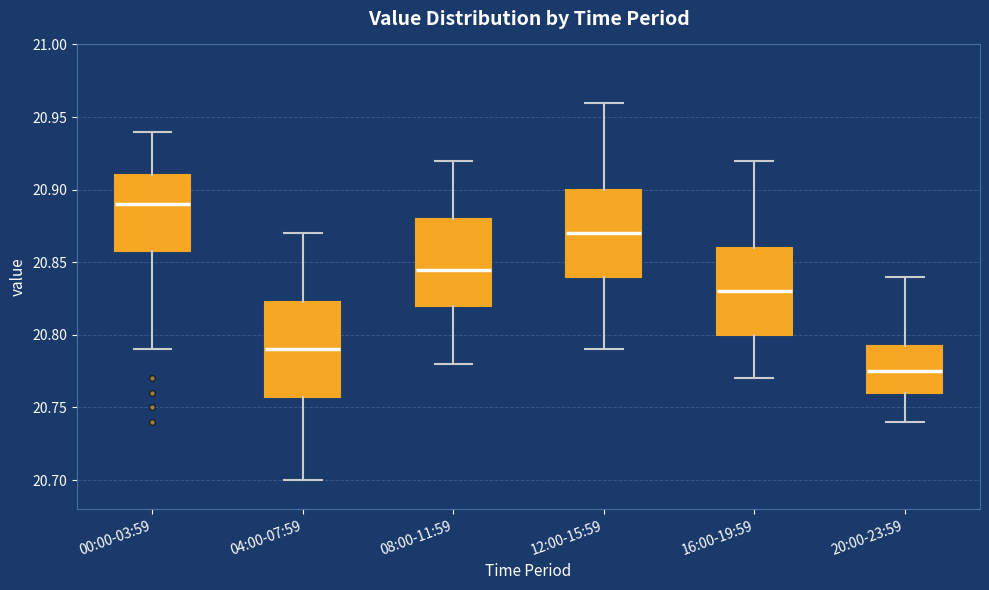

Reading left to right, transcribe this box plot: for each box, give where its median line is, the range the box spans, and where its two whiskers end, as read against the y-axis. The values are not printed on the chart, so give them approximately, as read against the axis.

00:00-03:59: median 20.890, box 20.860 to 20.910, whiskers 20.790 to 20.940
04:00-07:59: median 20.790, box 20.760 to 20.825, whiskers 20.700 to 20.870
08:00-11:59: median 20.845, box 20.820 to 20.880, whiskers 20.780 to 20.920
12:00-15:59: median 20.870, box 20.840 to 20.900, whiskers 20.790 to 20.960
16:00-19:59: median 20.830, box 20.800 to 20.860, whiskers 20.770 to 20.920
20:00-23:59: median 20.775, box 20.760 to 20.795, whiskers 20.740 to 20.840